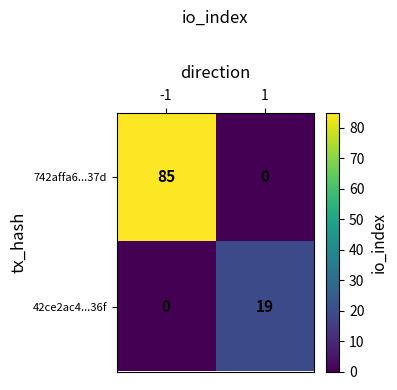

What is the difference between the highest and lowest values at -1?

85